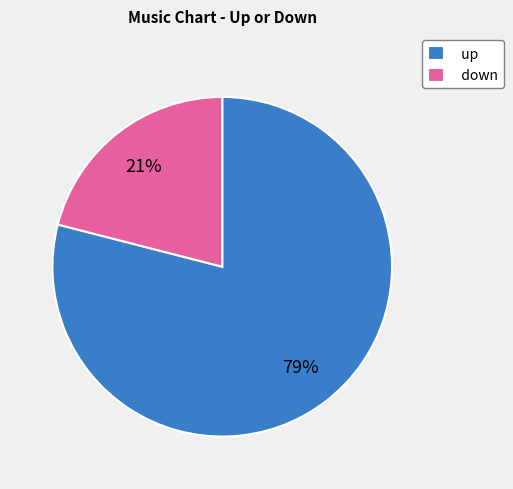

True or false: up accounts for 79% of the total.

True